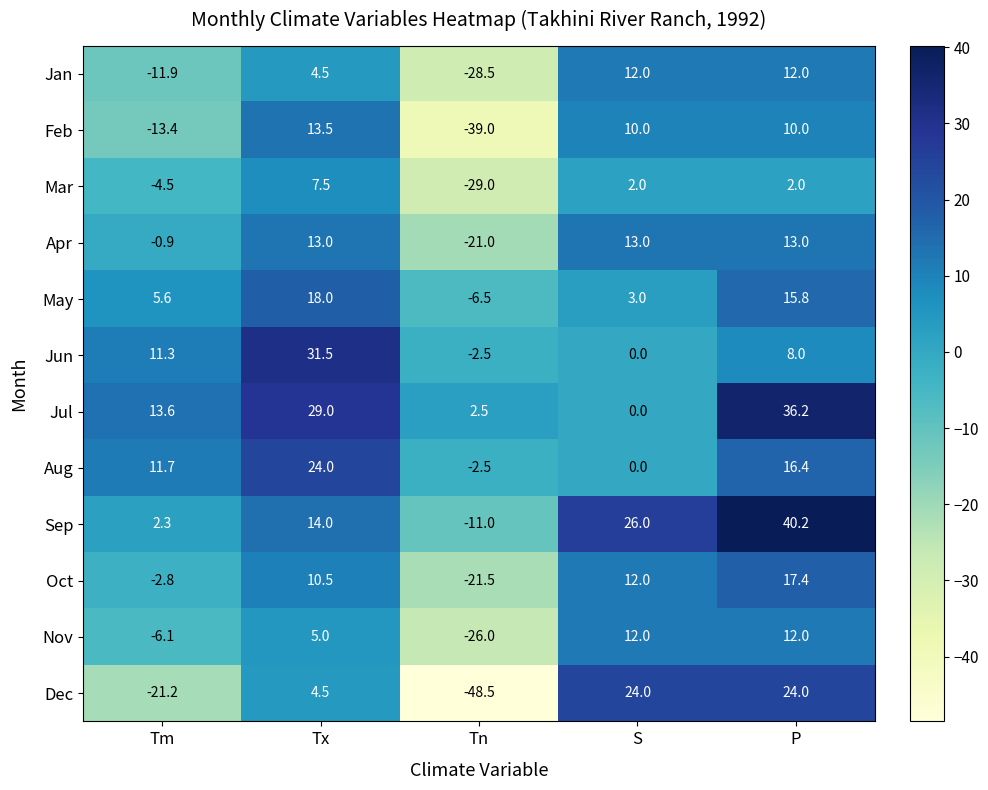

What is the average value of the Oct series?

3.1